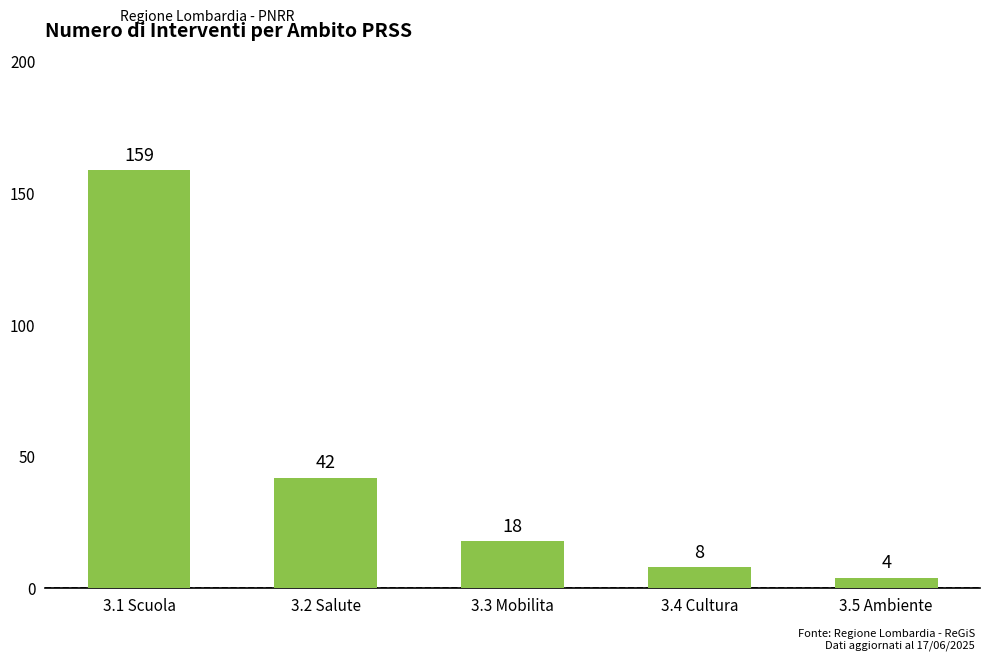

What is the change in value from 3.2 Salute to 3.3 Mobilita?

-24